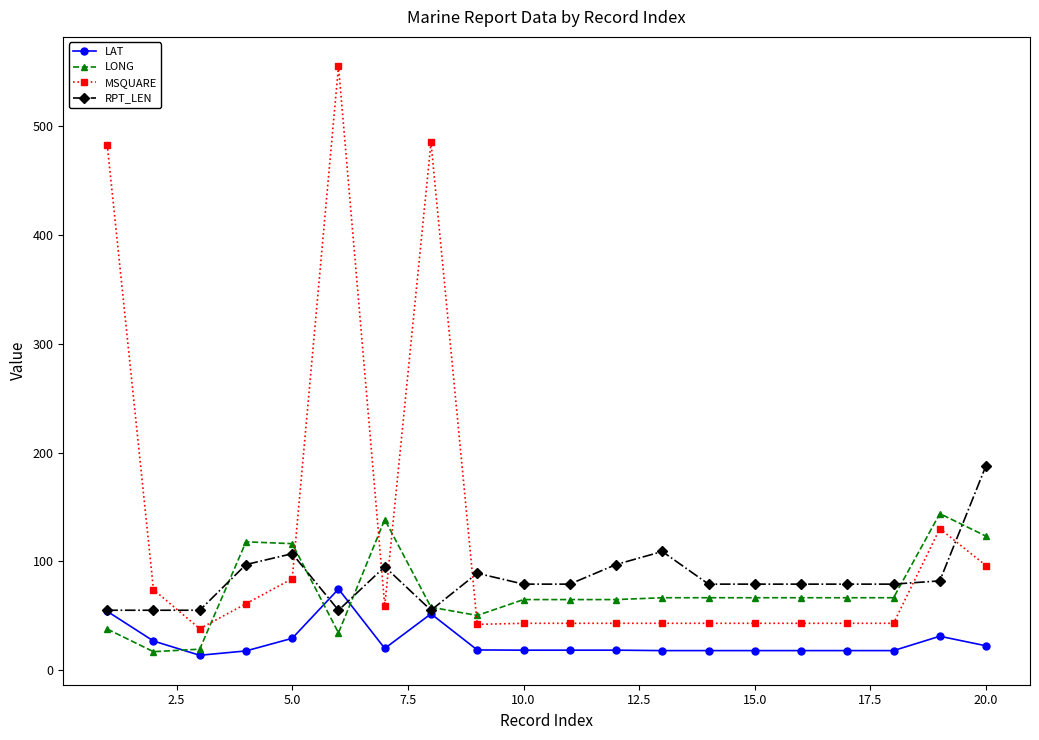

True or false: LAT and MSQUARE cross at least once.

False